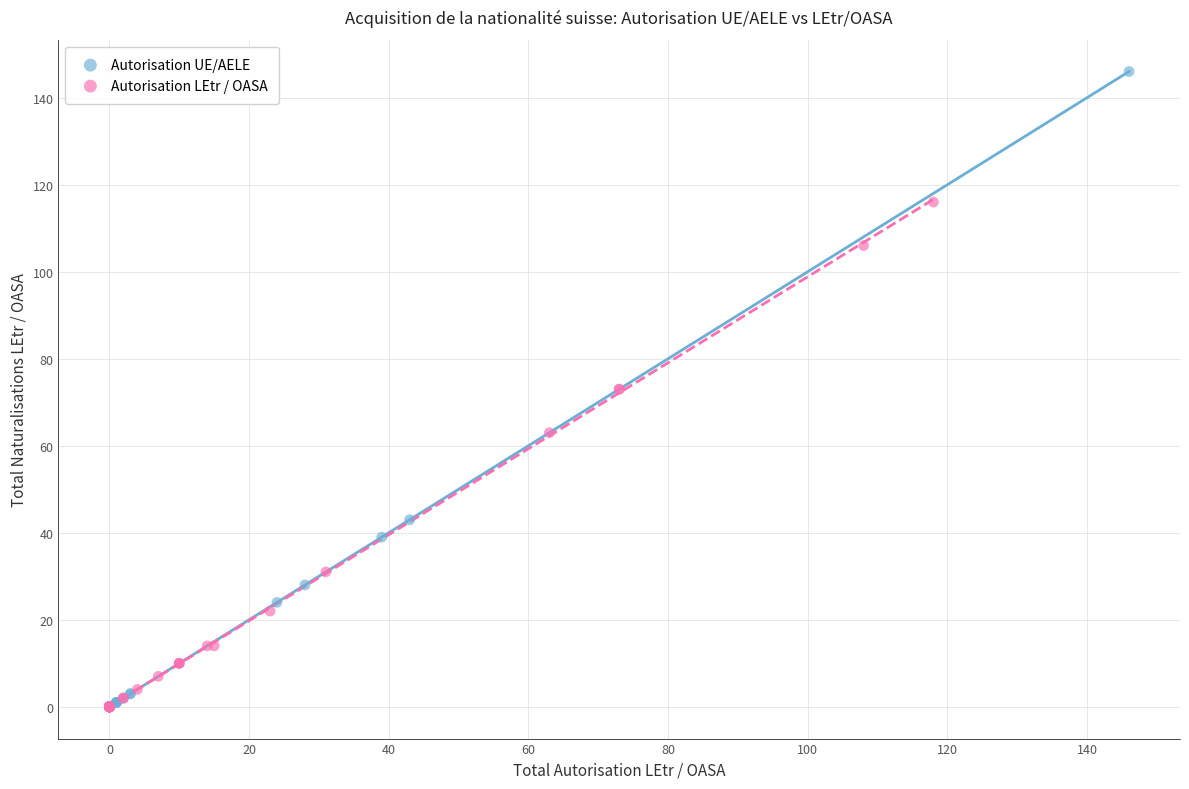

What are all the series names shown in the legend?

Autorisation UE/AELE, Autorisation LEtr / OASA